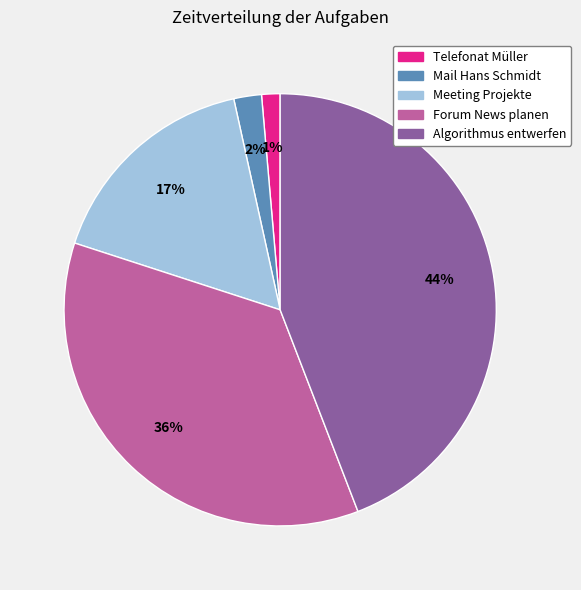

Is Meeting Projekte the majority of the pie?

No